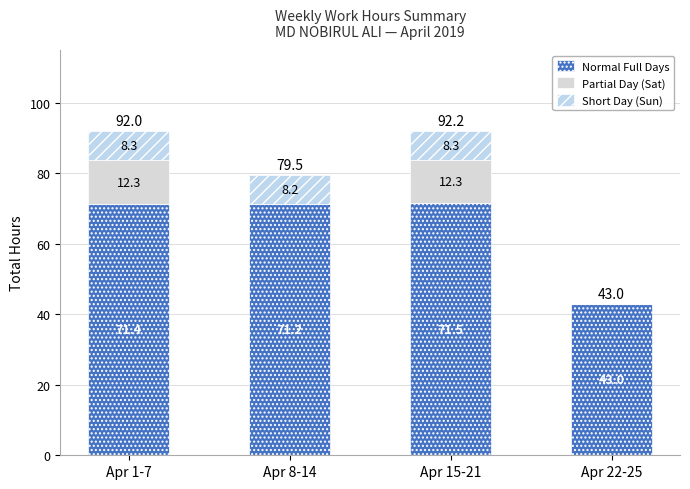

How many data points does each series have?

4